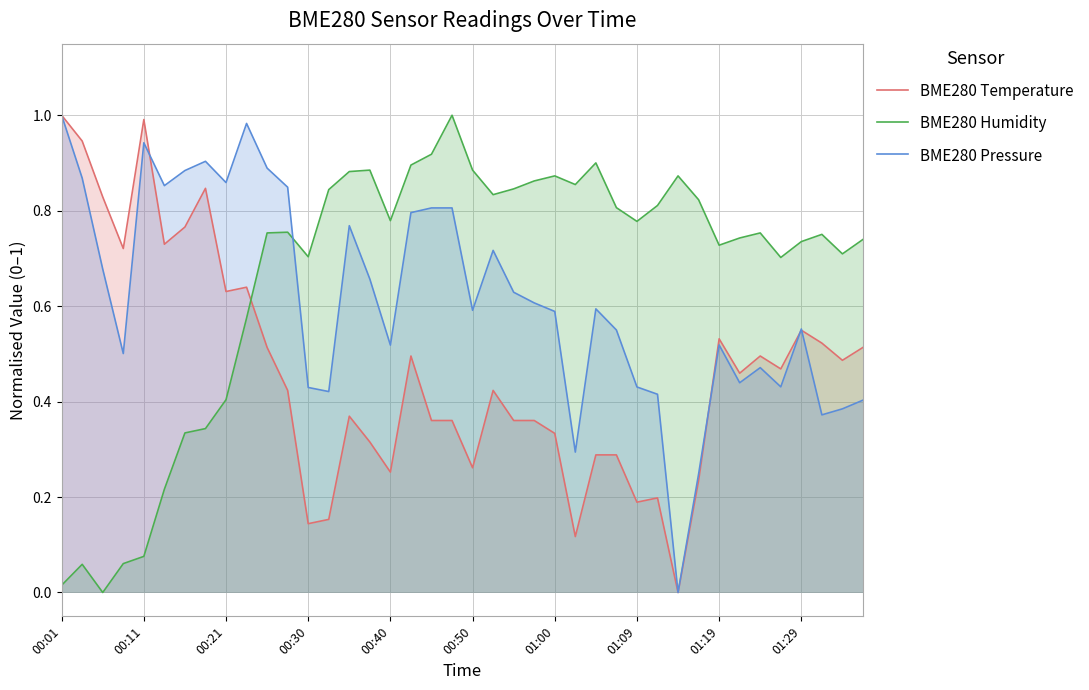

How many intersections are there between BME280 Temperature and BME280 Humidity?

1